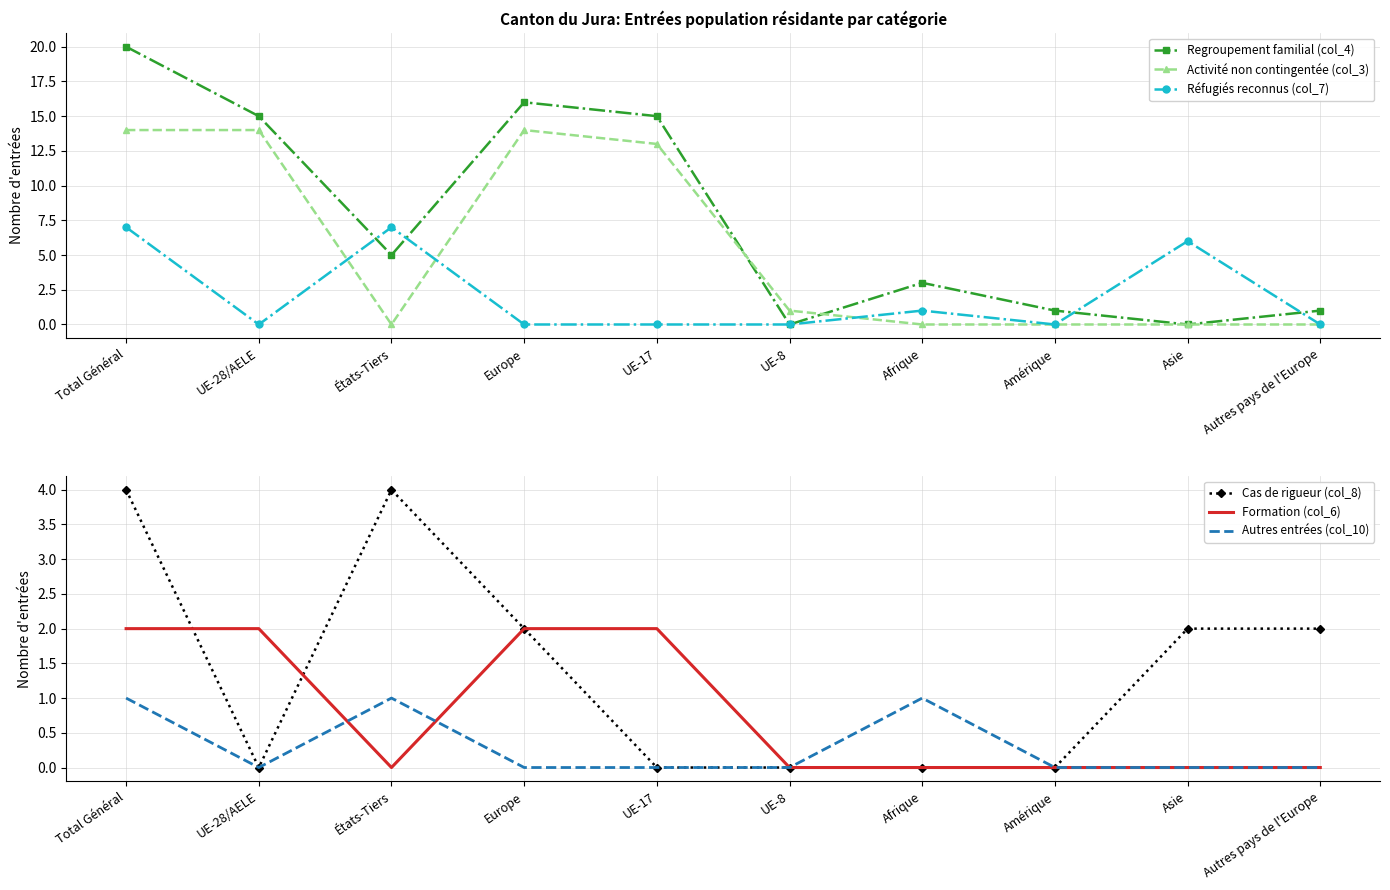

Which series has the largest range (max minus min)?

Regroupement familial (col_4)